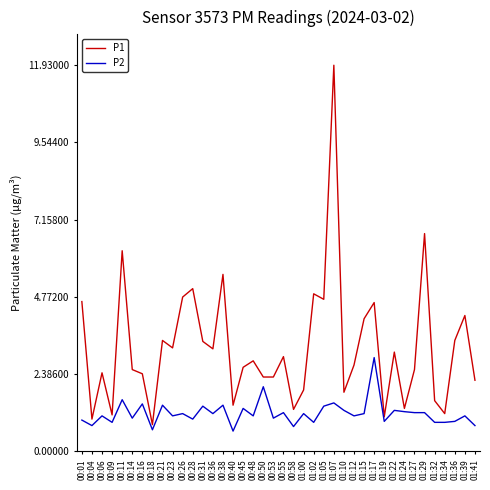

What is the greatest value displayed?

11.9